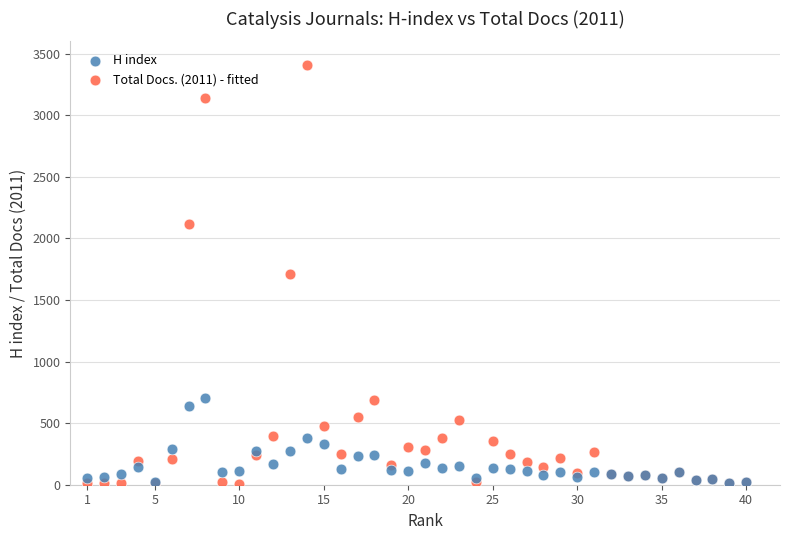

What are all the series names shown in the legend?

H index, Total Docs. (2011) - fitted